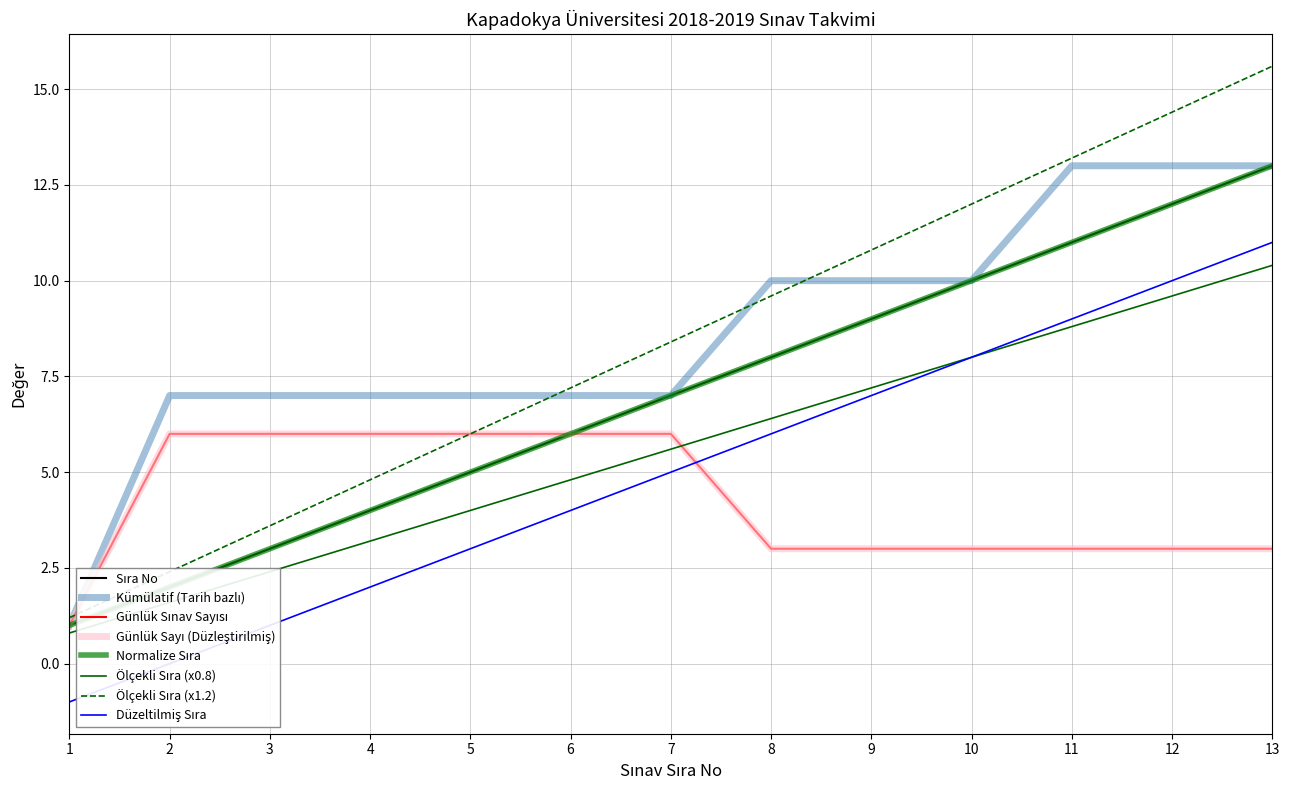

Does the chart display data point markers on the line(s)?

No